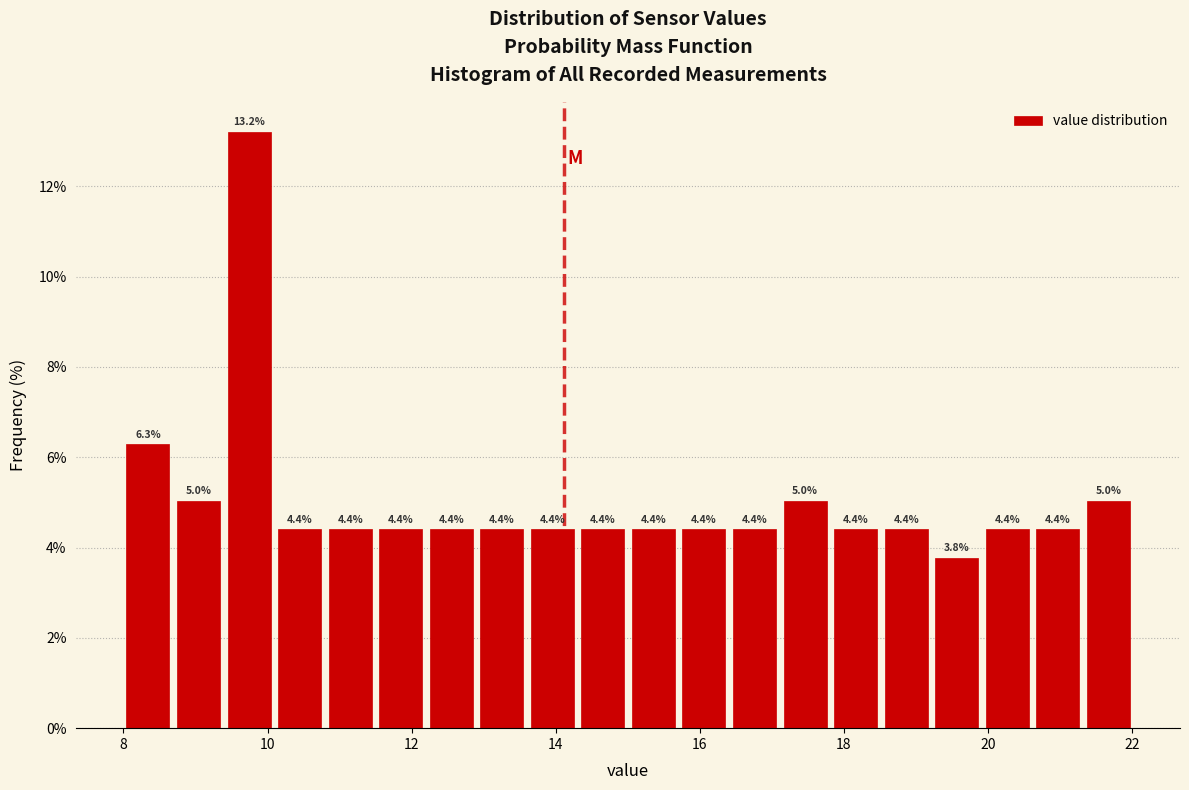

Read against the x-axis, roughly where is the centre of the tallest bar?

9.8